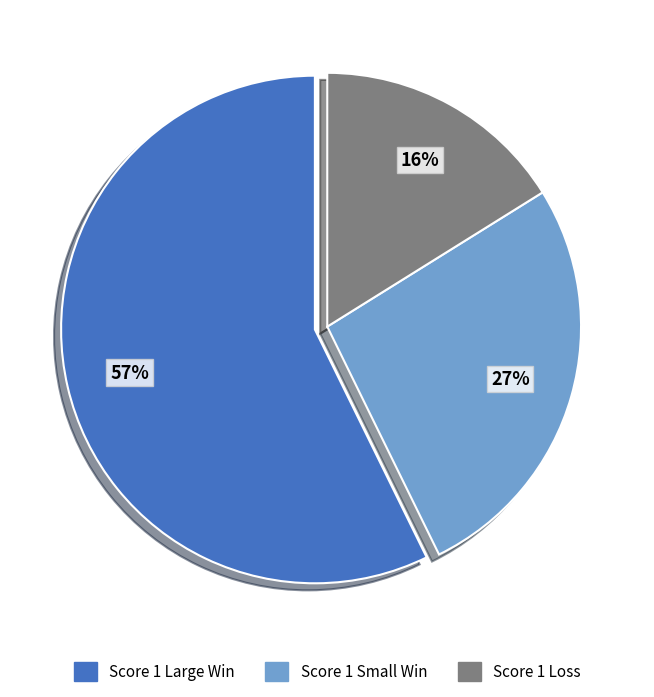

Is it true that Score 1 Loss is 7% of the pie?

False